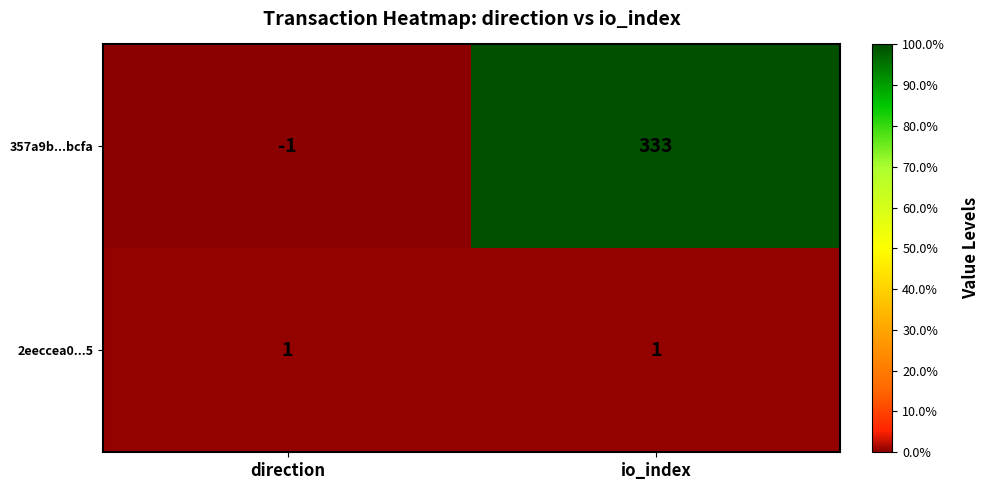

What is the minimum value shown in the chart?

-1